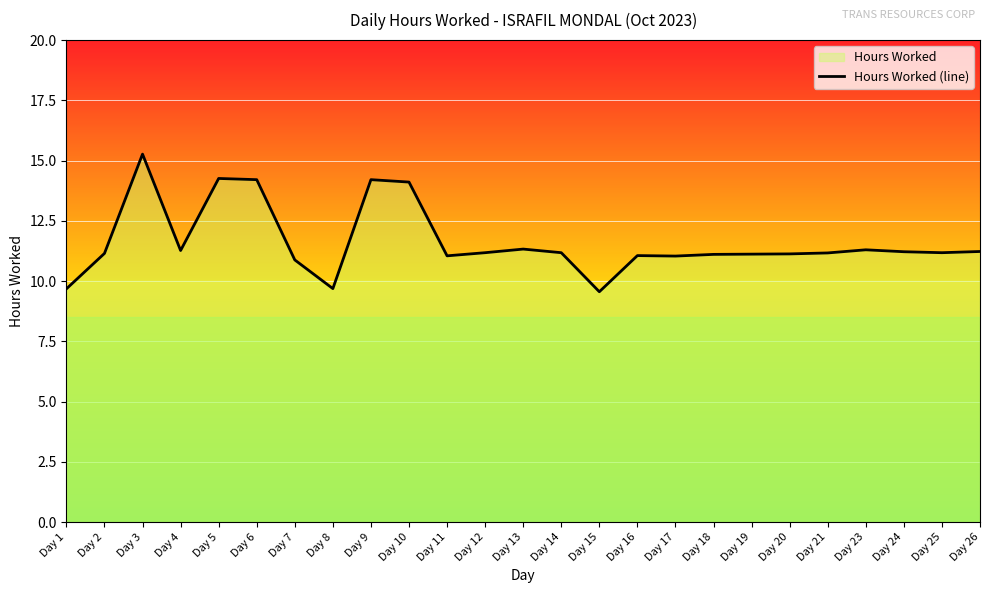

List the labels in order of value, largest first.

Day 3, Day 5, Day 6, Day 9, Day 10, Day 13, Day 23, Day 4, Day 26, Day 24, Day 12, Day 14, Day 25, Day 21, Day 2, Day 20, Day 19, Day 18, Day 16, Day 11, Day 17, Day 7, Day 8, Day 1, Day 15